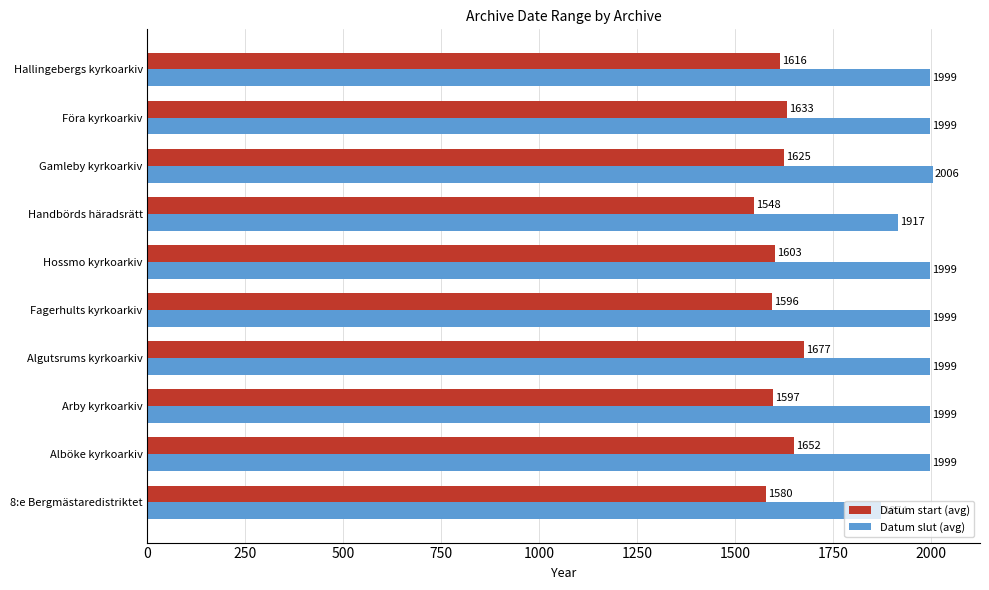

What is the difference between the maximum and minimum values in the Datum slut (avg) series?

132